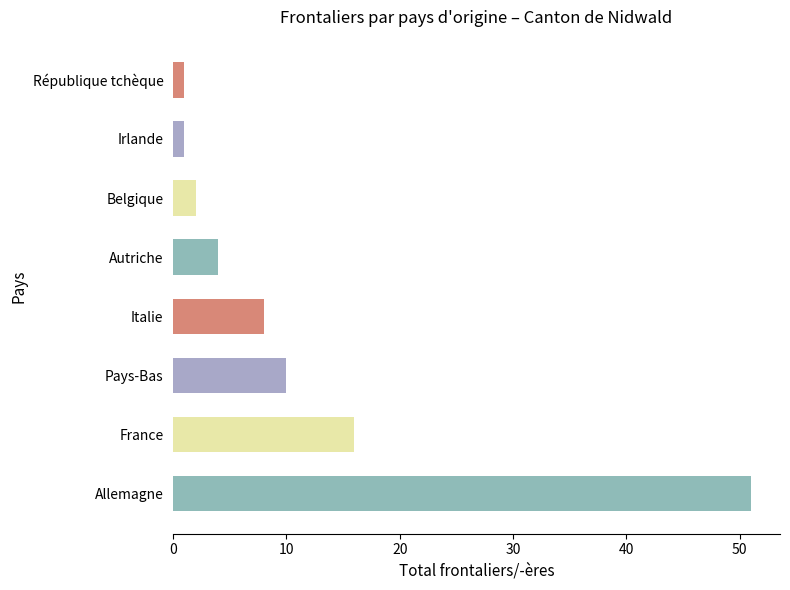

How many categories are shown in the chart?

8